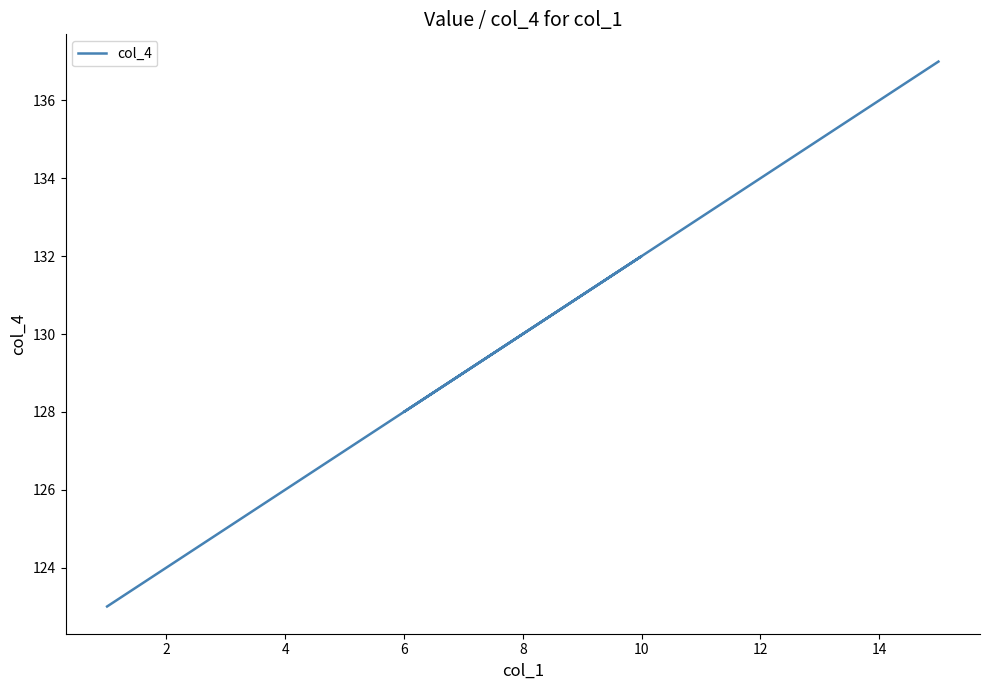

The value at 0 is 79. True or false?

False